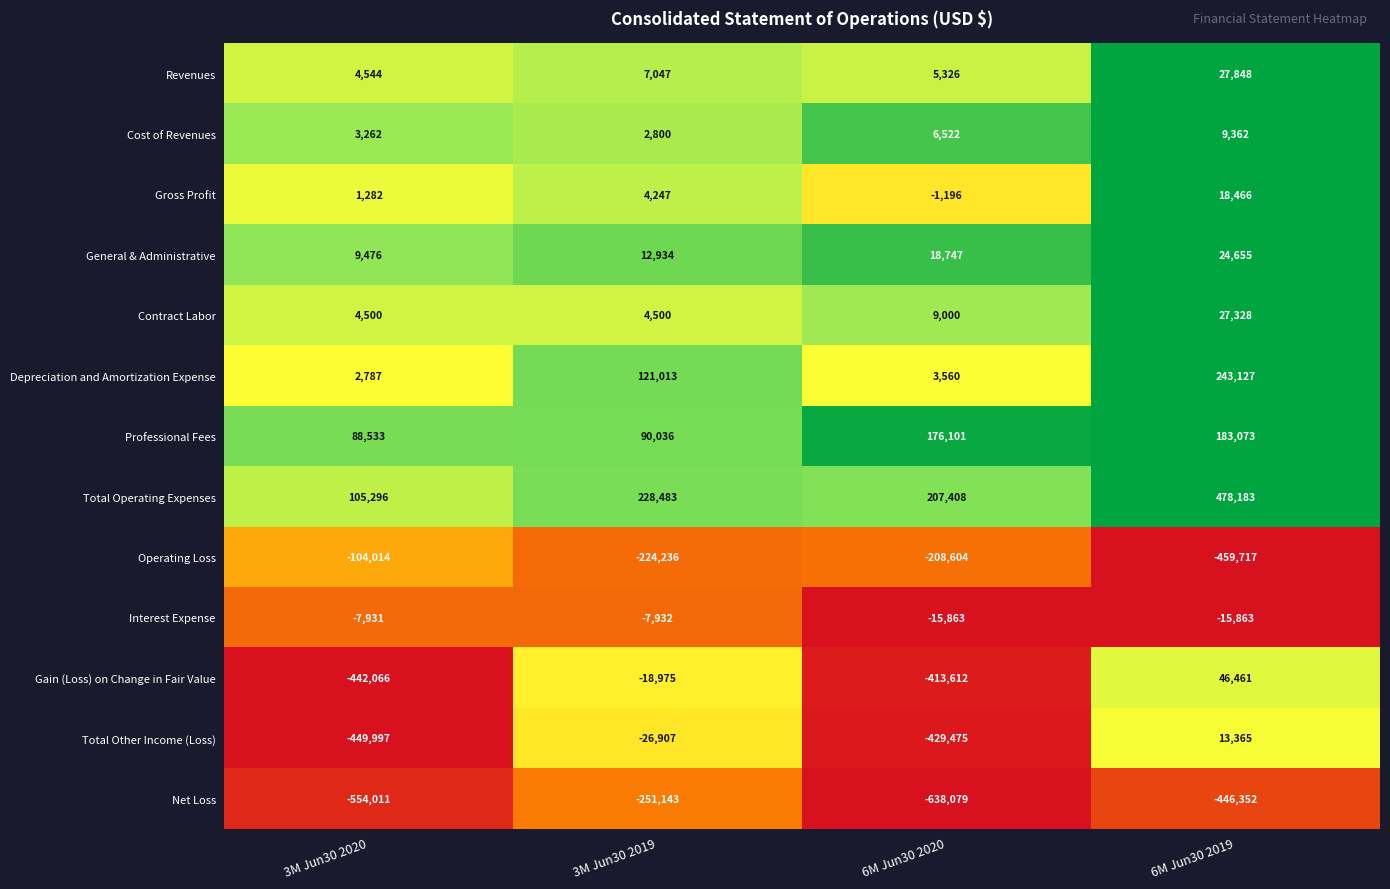

What is the sum of the Total Other Income (Loss) values at 6M Jun30 2020 and 3M Jun30 2020?

-879472